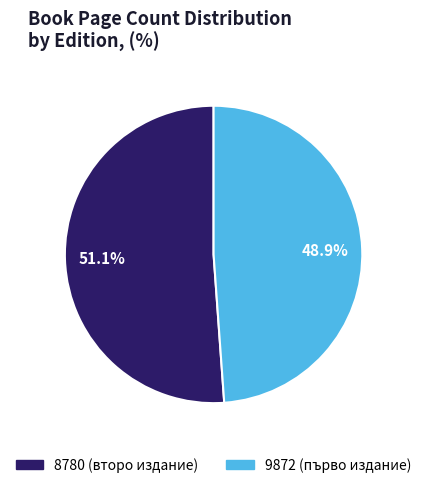

To the nearest percent, what is the difference between the 9872 and 8780 slice percentages?

2%